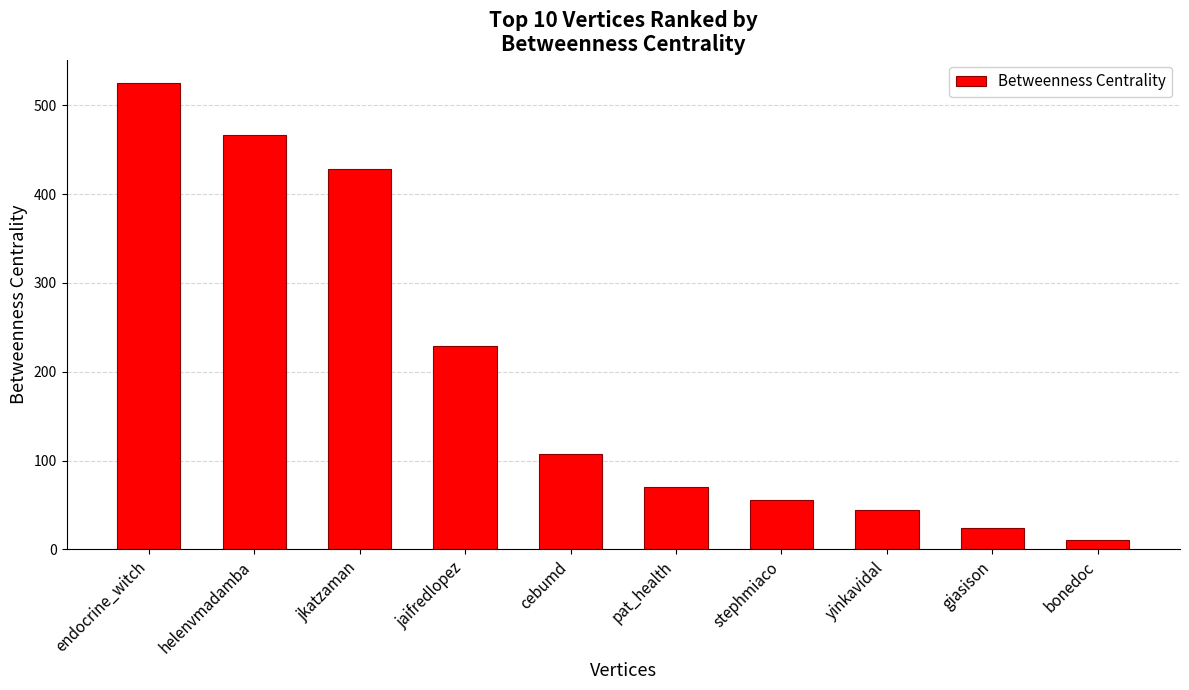

Rank the categories by value from lowest to highest.

bonedoc, giasison, yinkavidal, stephmiaco, pat_health, cebumd, jaifredlopez, jkatzaman, helenvmadamba, endocrine_witch